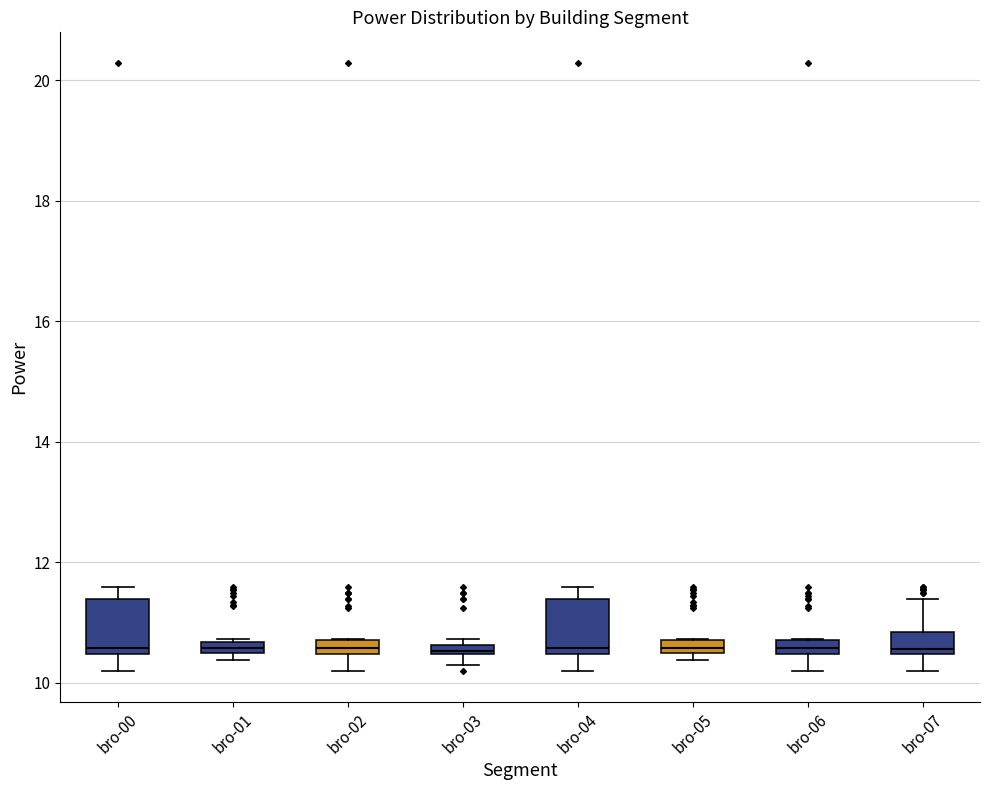

Where is the lower edge of the box for bro-03 on the y-axis? The values are not printed on the chart, so give them approximately, as read against the axis.

10.4